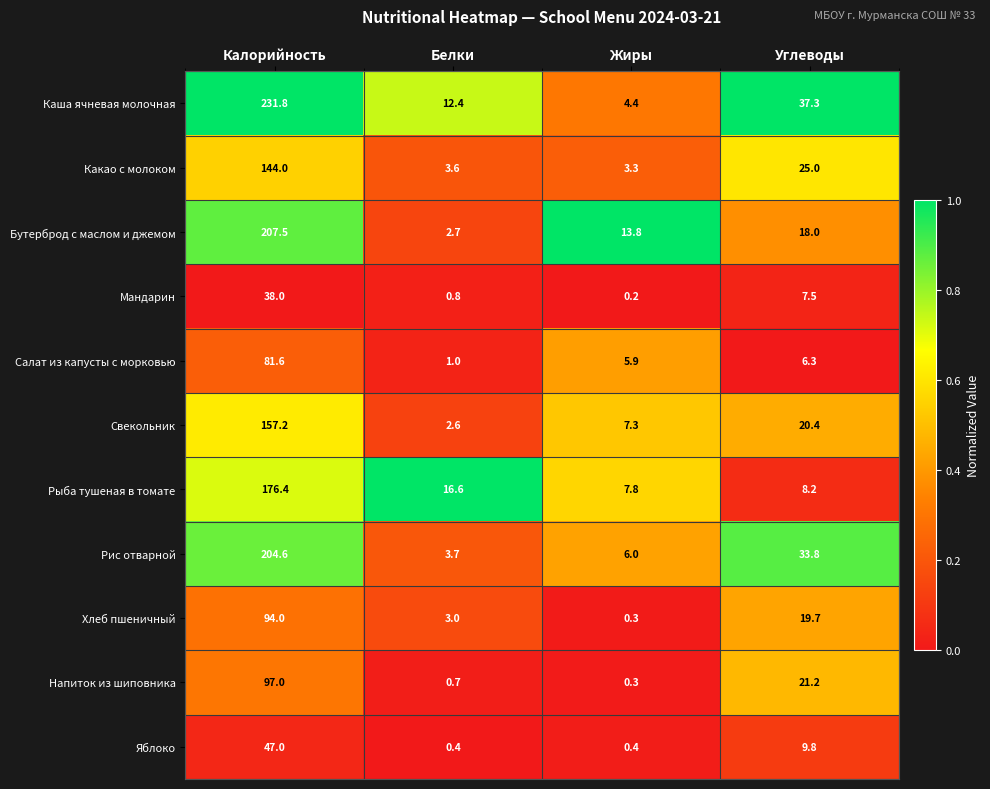

What is the maximum value for Свекольник?

157.2